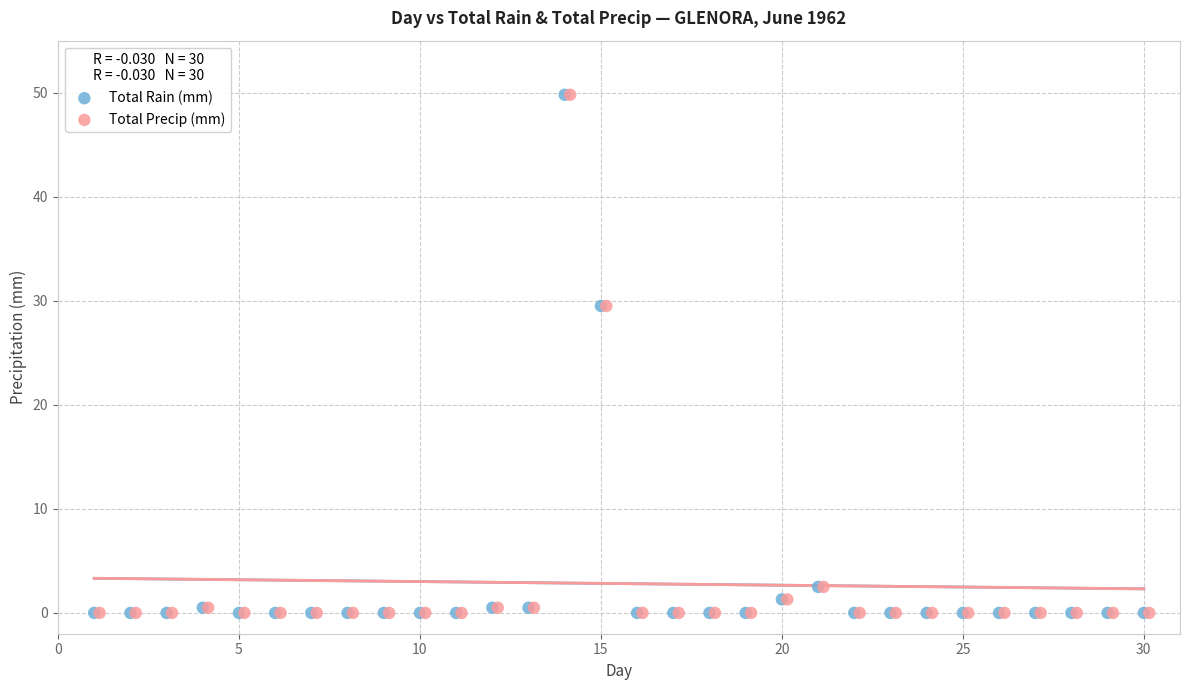

What are all the series names shown in the legend?

Total Rain (mm), Total Precip (mm)